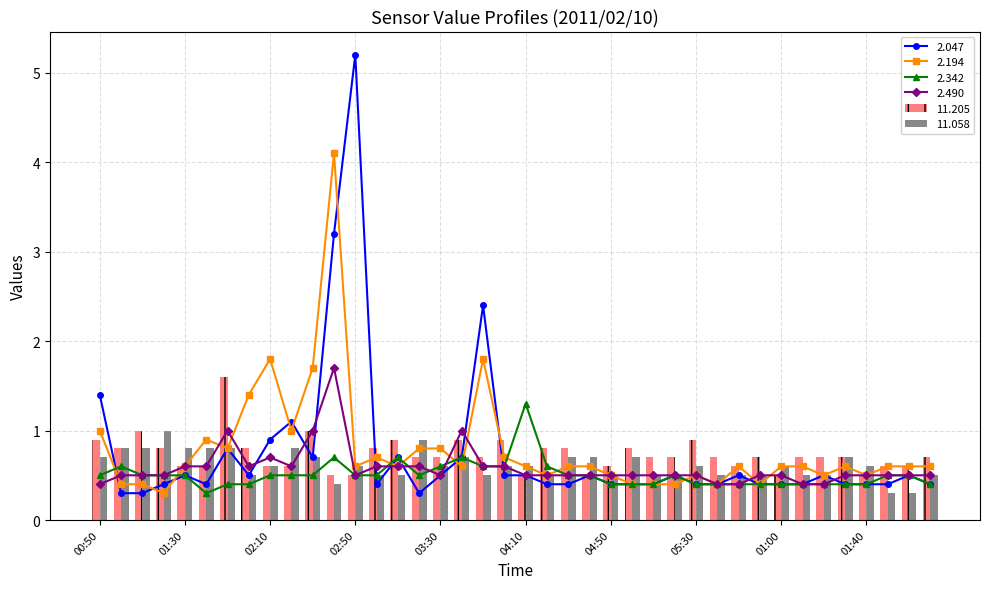

The value of 11.058 at 03:30 is 0.6. True or false?

True